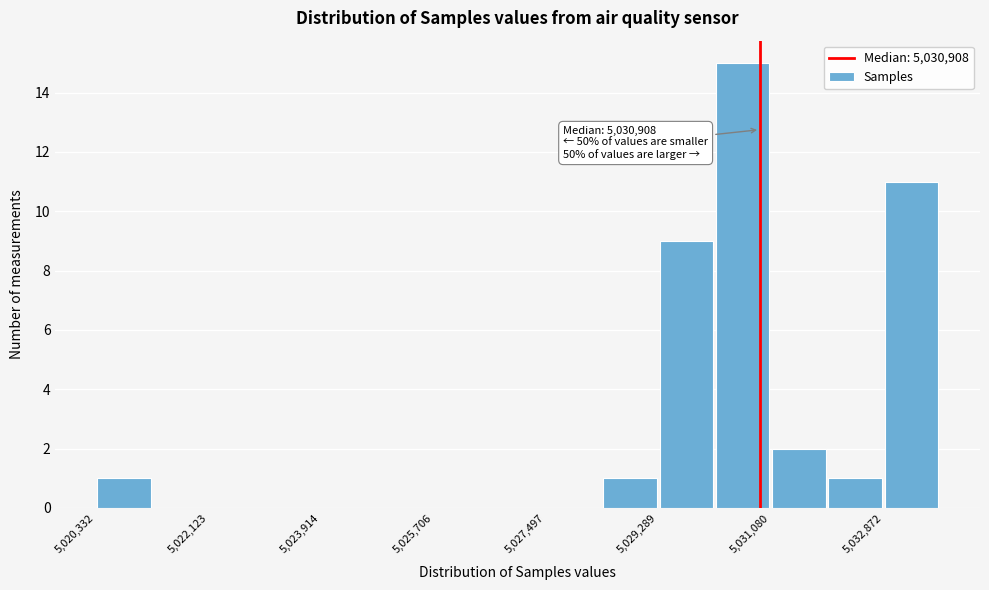

Which range on the x-axis has the tallest bar?

5030200 to 5031000